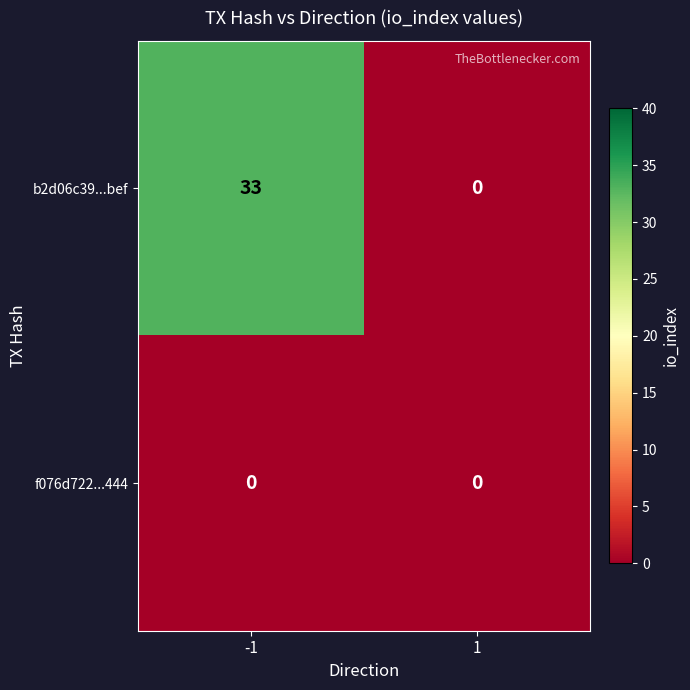

Which category has the highest value across all series?

-1